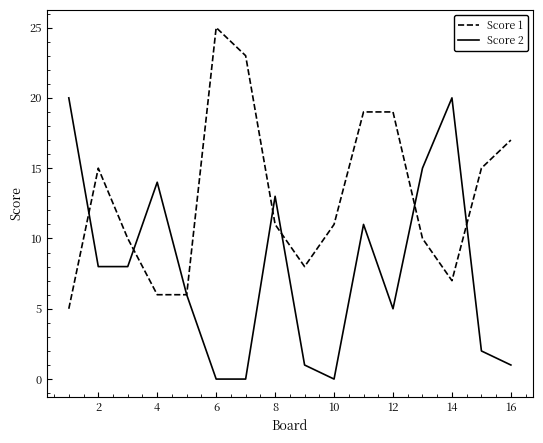

List the series in order of their overall mean, lowest first.

Score 2, Score 1